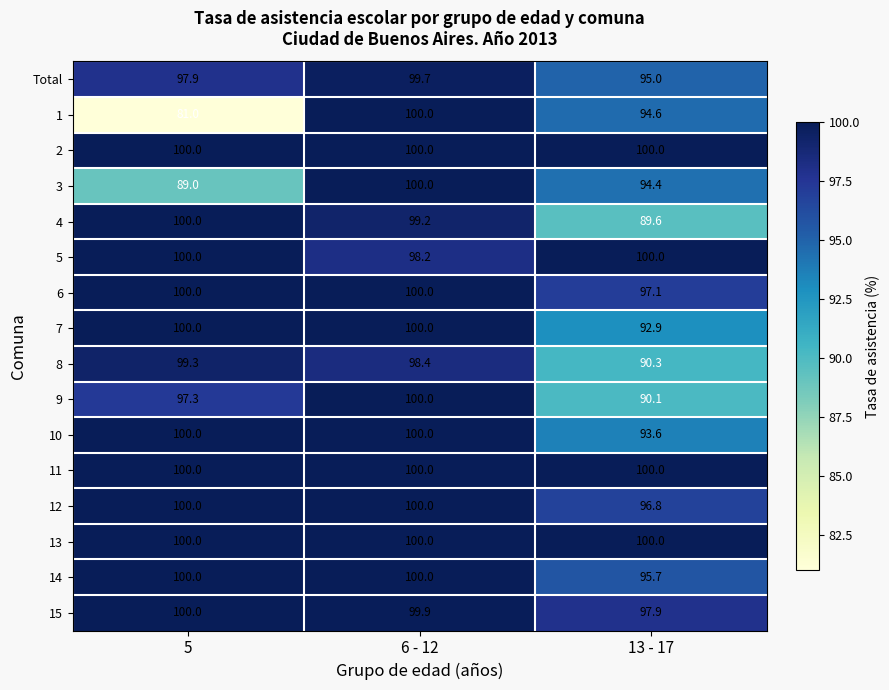

What is the average value of the 12 series?

98.9